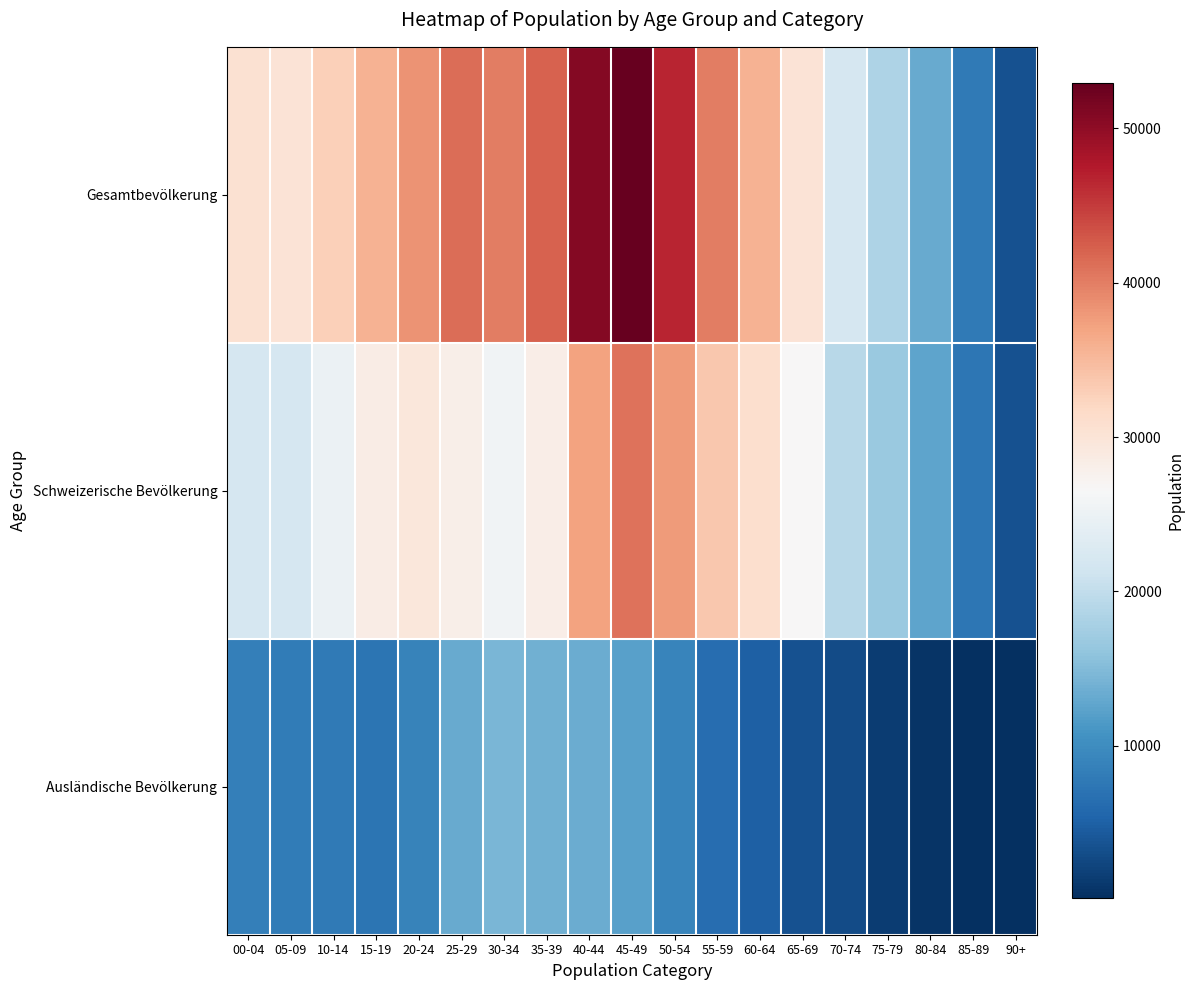

Reading right to left, transcribe all the data shown in this chart.

Gesamtbevölkerung: 90+=3561	85-89=7758	80-84=13298	75-79=18271	70-74=22157	65-69=30228	60-64=35728	55-59=40113	50-54=46655	45-49=52935	40-44=50723	35-39=42132	30-34=40124	25-29=41239	20-24=38382	15-19=35731	10-14=32829	05-09=30232	00-04=30515
Schweizerische Bevölkerung: 90+=3462	85-89=7482	80-84=12598	75-79=16786	70-74=19271	65-69=26701	60-64=30876	55-59=33636	50-54=37677	45-49=40798	40-44=37249	35-39=28303	30-34=25600	25-29=28006	20-24=29544	15-19=28562	10-14=25000	05-09=22085	00-04=22138
Ausländische Bevölkerung: 90+=99	85-89=276	80-84=700	75-79=1485	70-74=2886	65-69=3527	60-64=4852	55-59=6477	50-54=8978	45-49=12137	40-44=13474	35-39=13829	30-34=14524	25-29=13233	20-24=8838	15-19=7169	10-14=7829	05-09=8147	00-04=8377